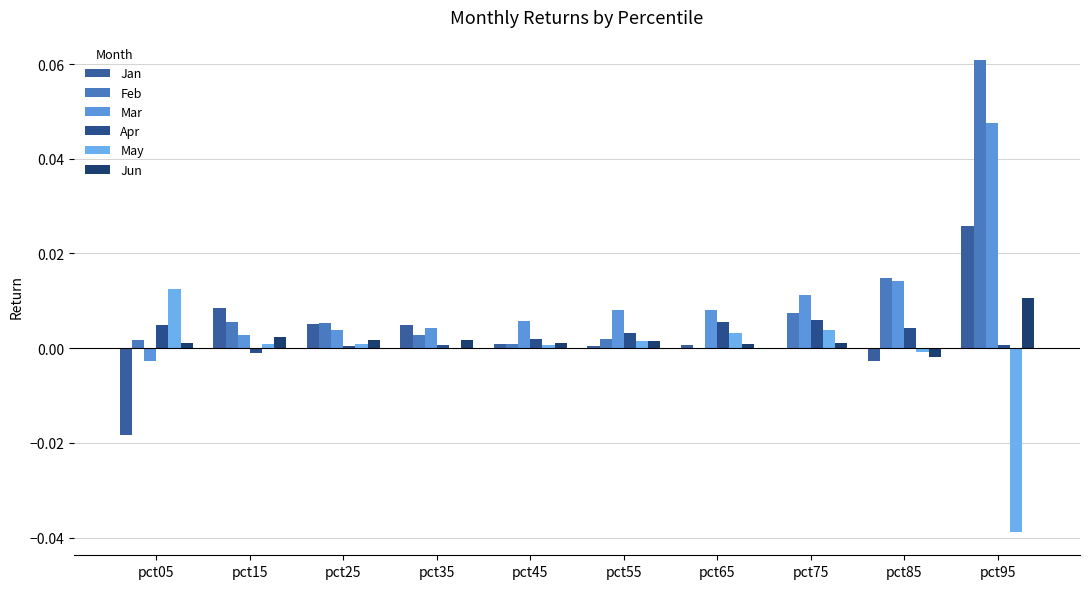

List the labels in order of Apr value, largest first.

pct75, pct65, pct05, pct85, pct55, pct45, pct95, pct35, pct25, pct15